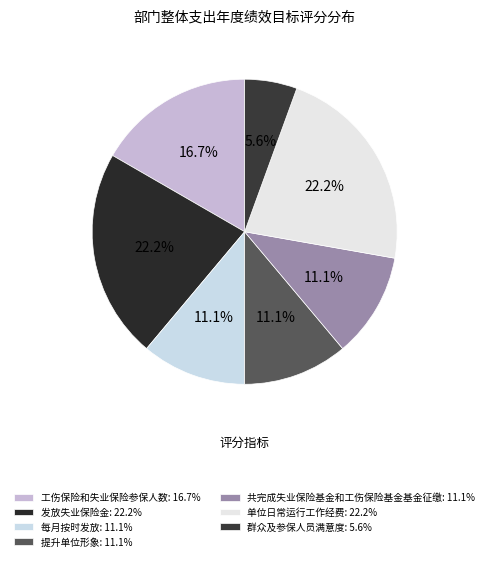

Count the number of slices in the pie.

7